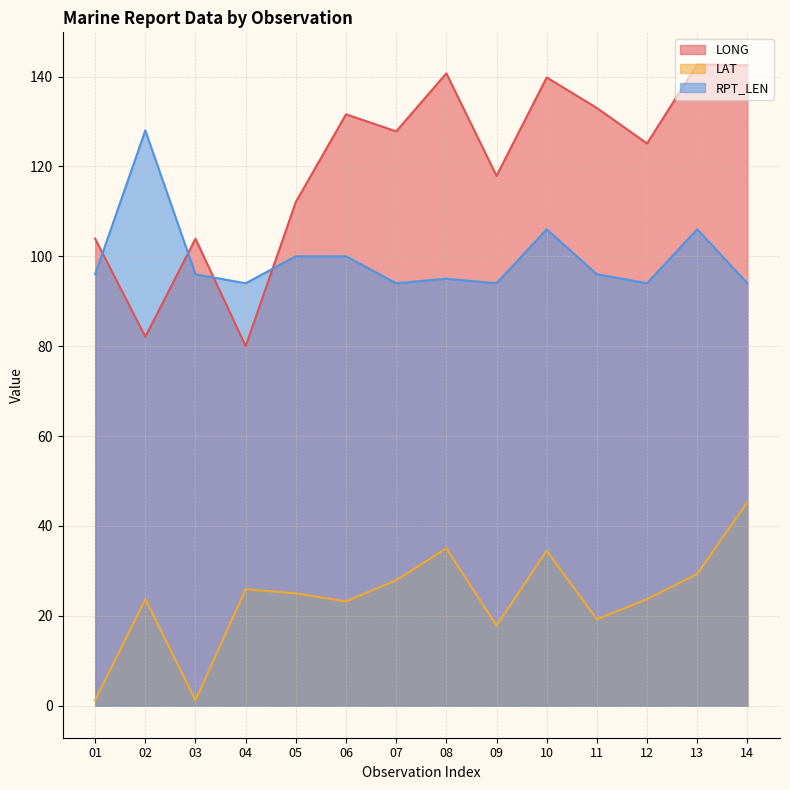

What is the spread (max minus min) of values at 08?

105.7